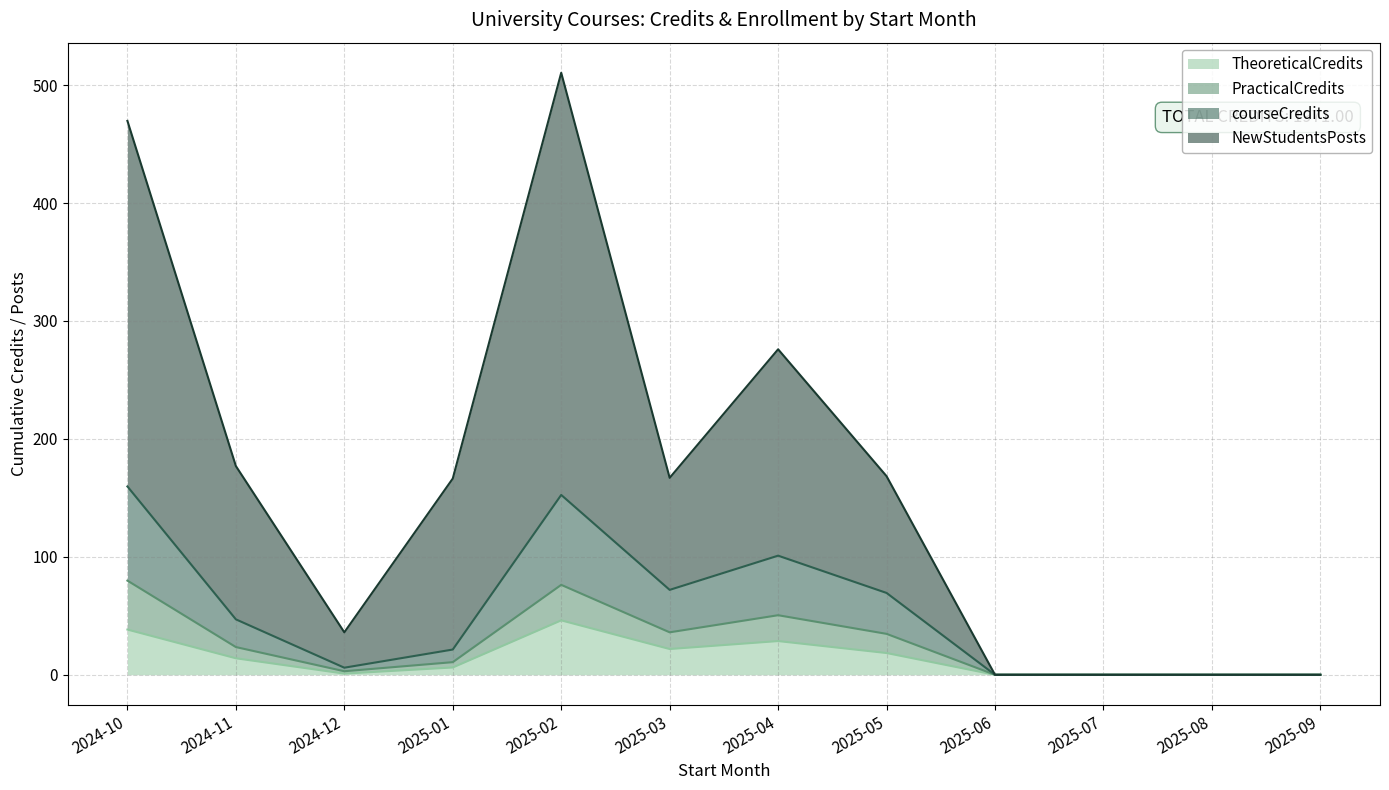

True or false: PracticalCredits and TheoreticalCredits intersect in this chart.

False